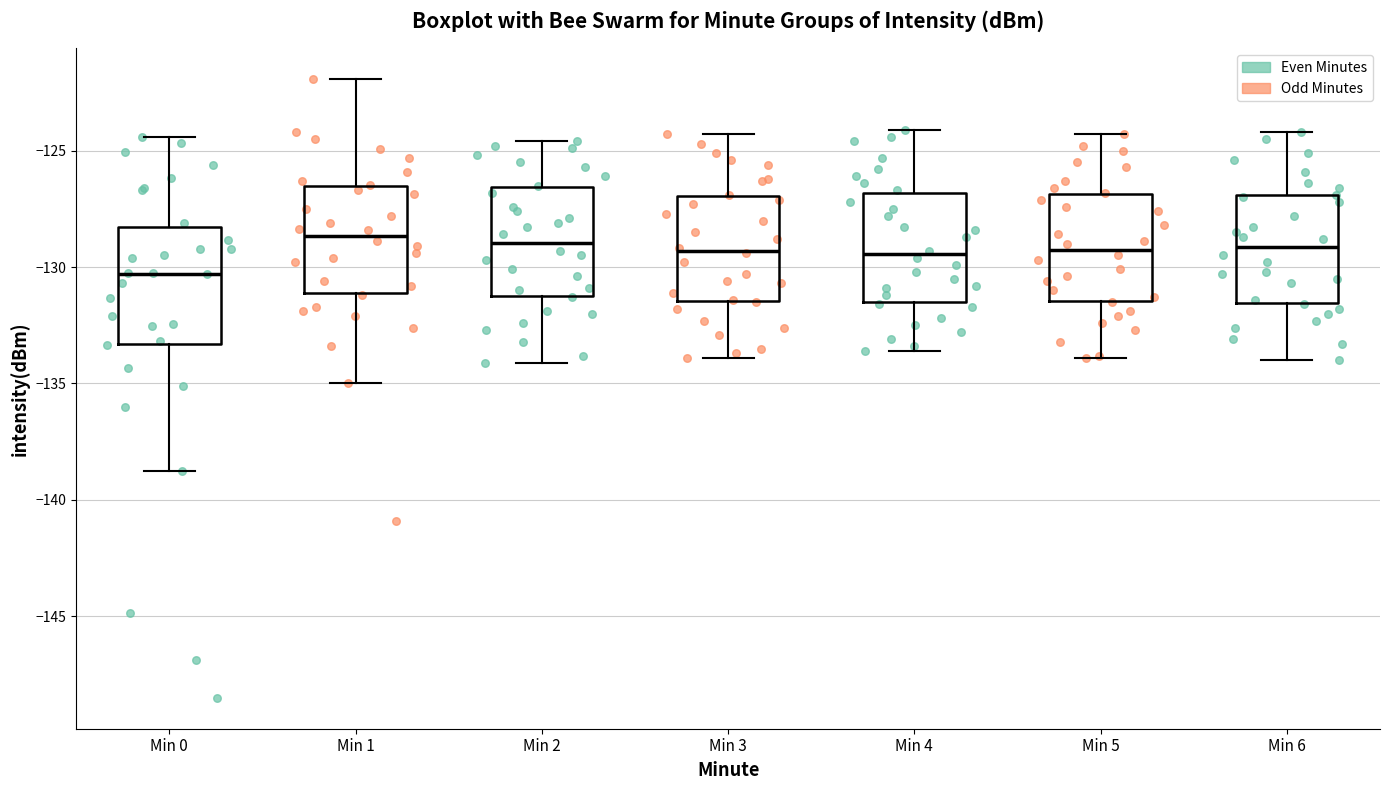

Reading left to right, read every box against the y-axis: the position of its median line, the range the box covers, and the ends of its whiskers. The values are not printed on the chart, so give them approximately, as read against the axis.

Min 0: median -130.5, box -133.5 to -128.5, whiskers -139.0 to -124.5
Min 1: median -128.5, box -131.0 to -126.5, whiskers -135.0 to -122.0
Min 2: median -129.0, box -131.0 to -126.5, whiskers -134.0 to -124.5
Min 3: median -129.5, box -131.5 to -127.0, whiskers -134.0 to -124.5
Min 4: median -129.5, box -131.5 to -127.0, whiskers -133.5 to -124.0
Min 5: median -129.0, box -131.5 to -127.0, whiskers -134.0 to -124.5
Min 6: median -129.0, box -131.5 to -127.0, whiskers -134.0 to -124.0